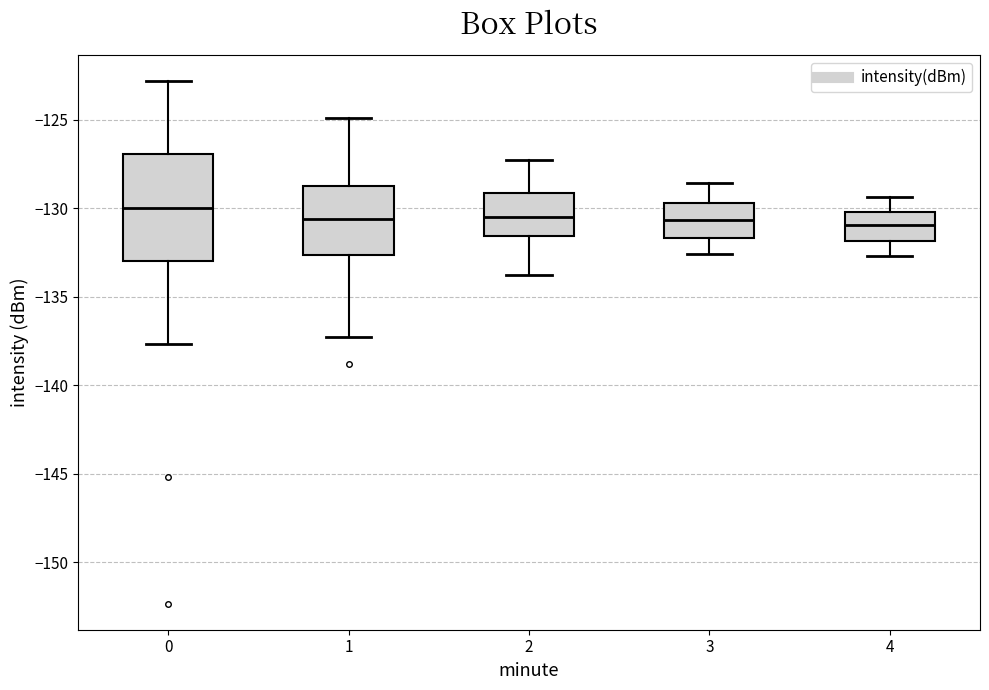

Where does the upper whisker of the box at x = 3 end on the y-axis? The values are not printed on the chart, so give them approximately, as read against the axis.

-128.5